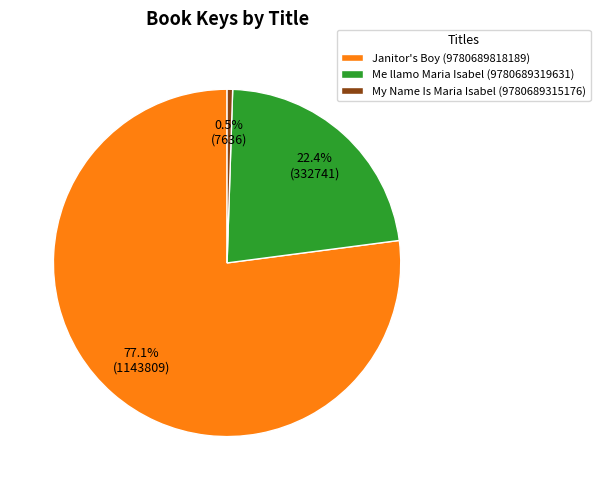

To the nearest percent, what portion does Me llamo Maria Isabel (9780689319631) represent?

22%